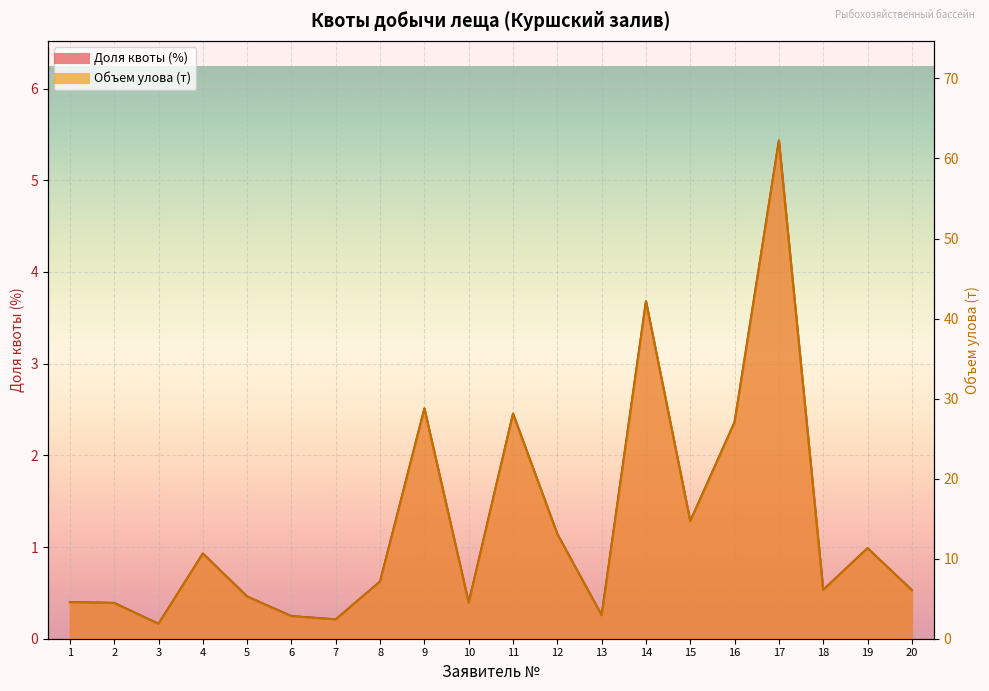

How many interior local valleys does the Объем улова (т) series have?

6